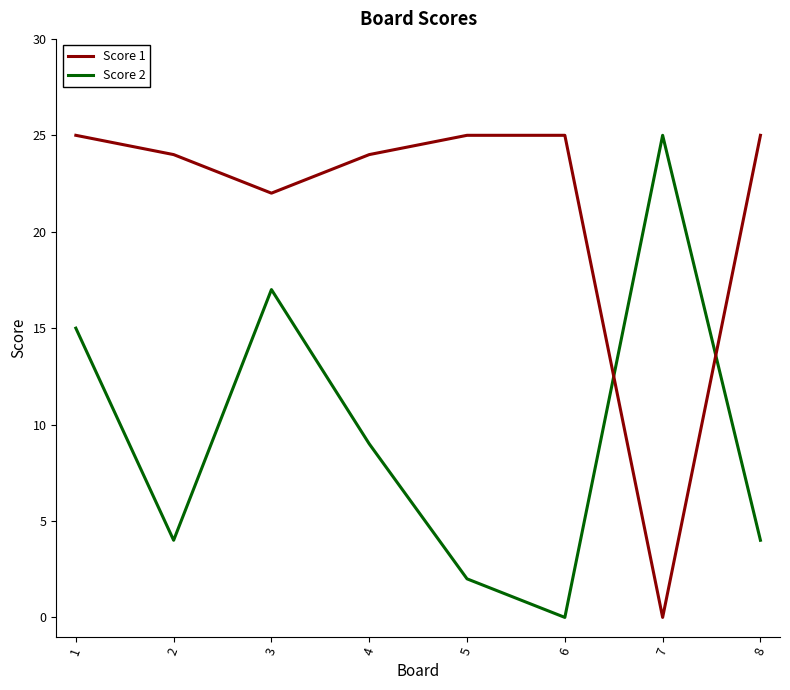

What is the difference between the highest and lowest values at 7?

25